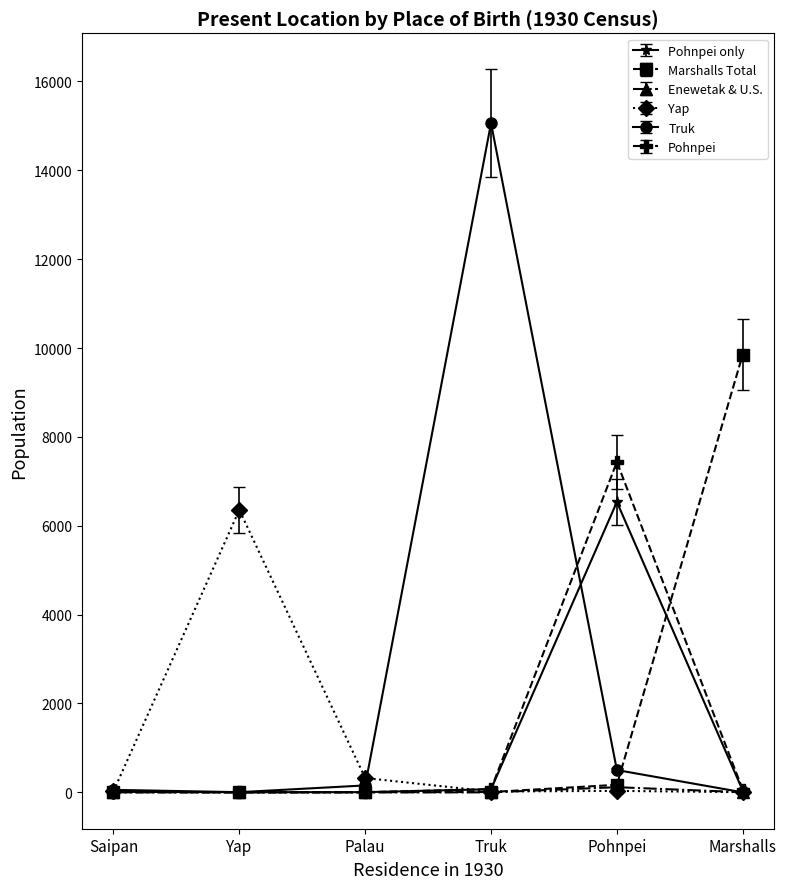

What is the label of the 3rd point from the right?

Truk